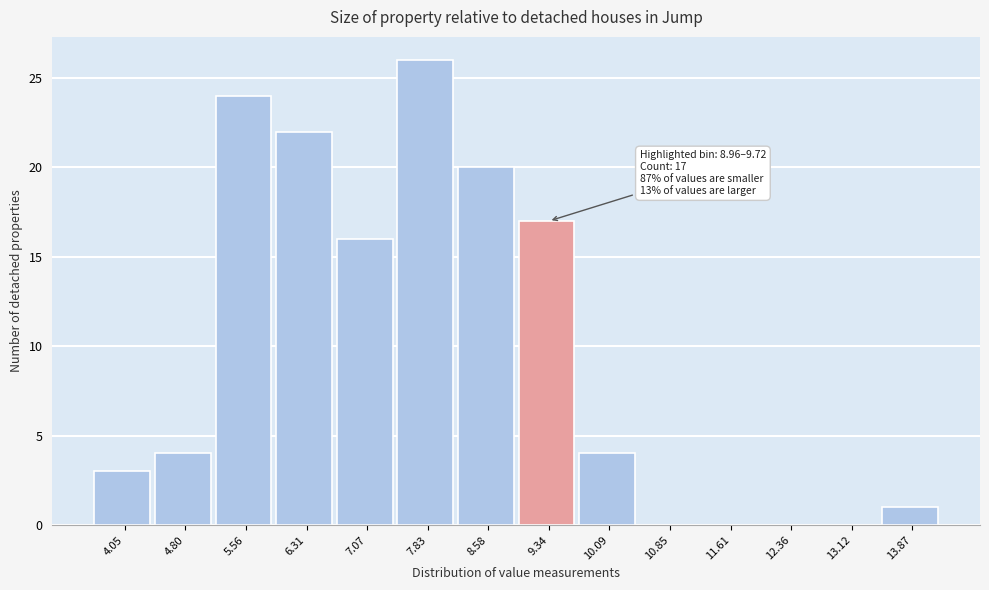

Over which range of the x-axis is the bar tallest?

7.4 to 8.2